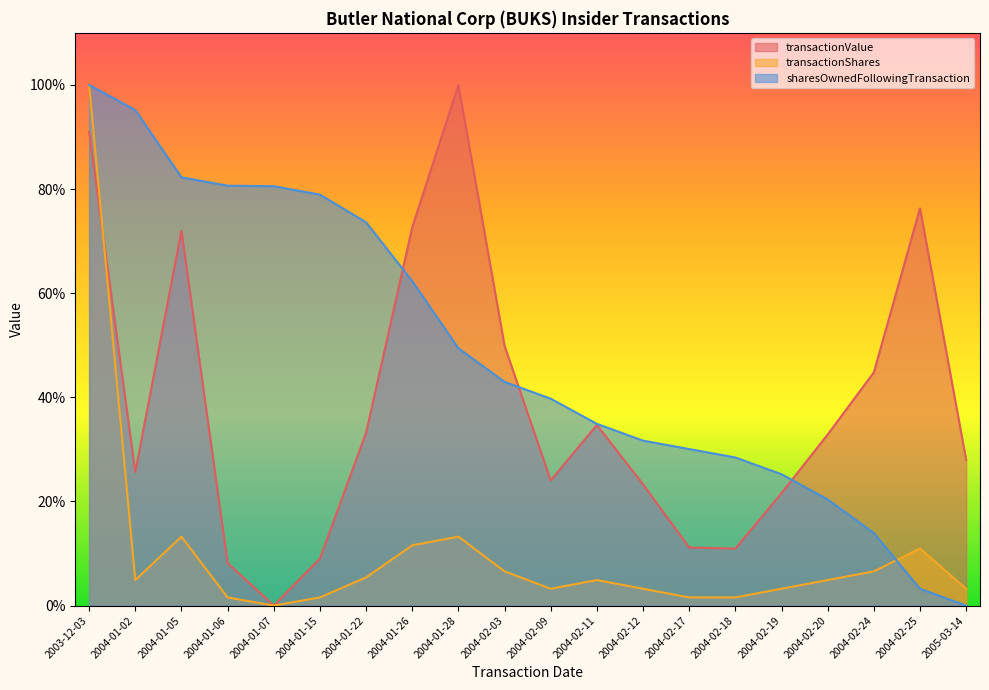

Does the chart display data point markers on the line(s)?

No